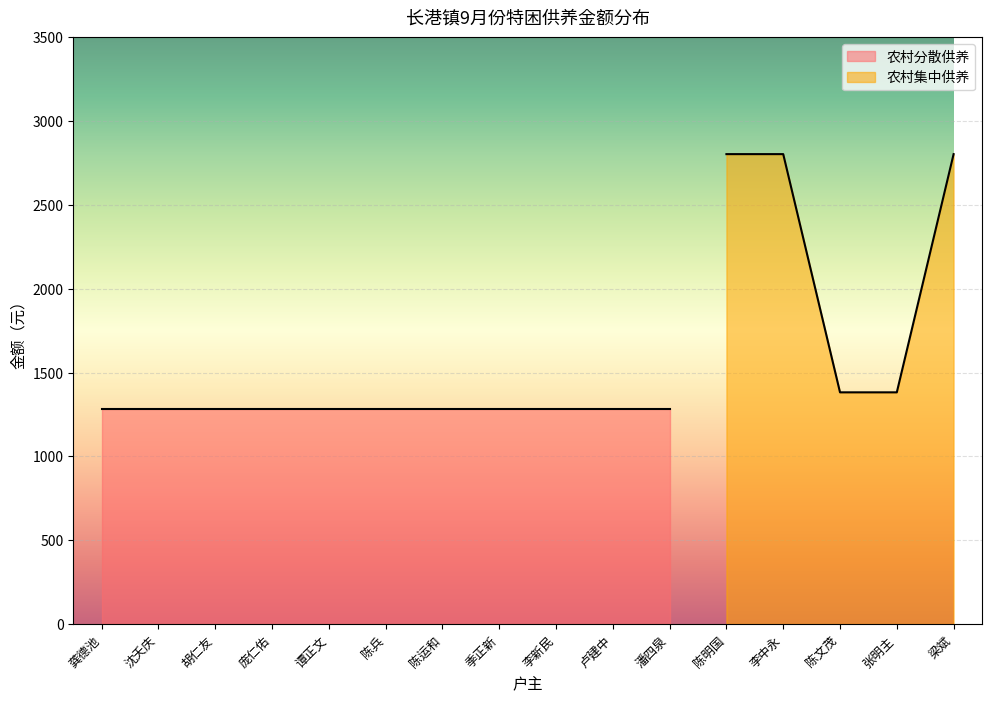

Is it true that 农村集中供养 equals 2803 at 梁斌?

True